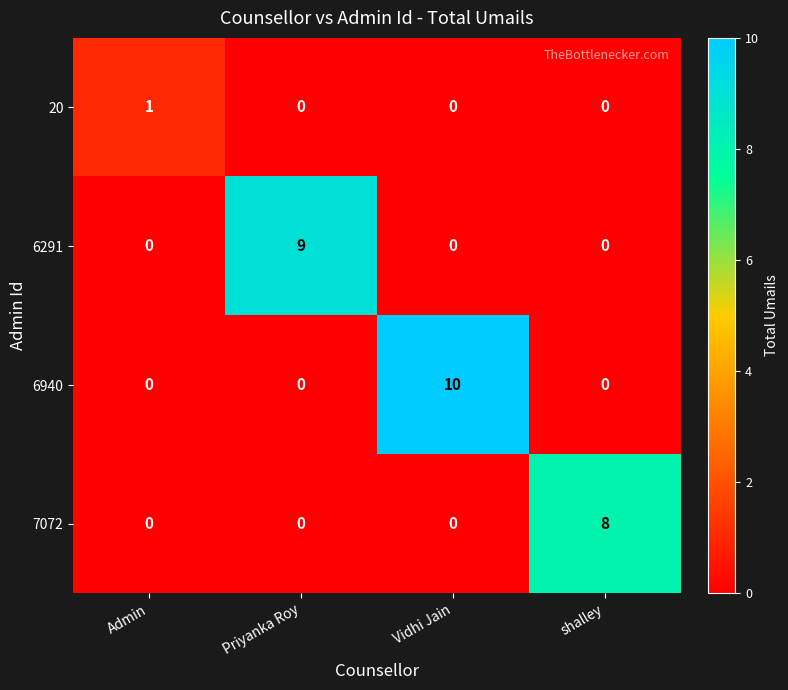

What value does the 6940 series have at Vidhi Jain?

10